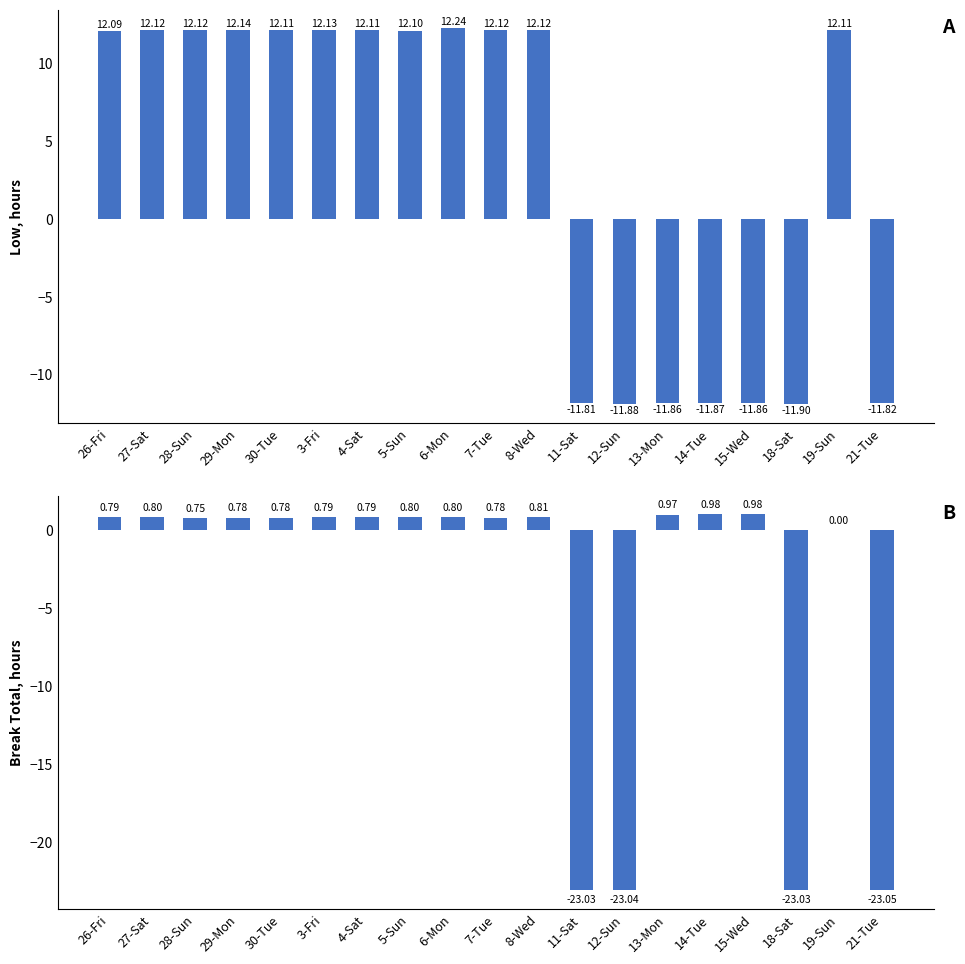

How many distinct data groups are displayed?

2